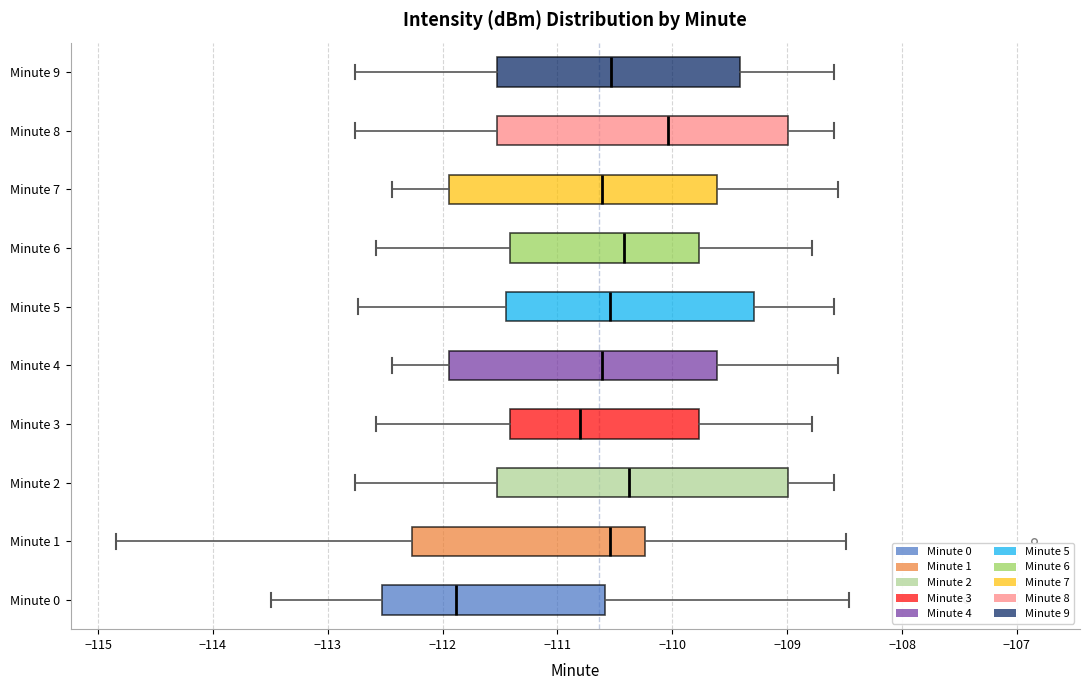

Where does the left whisker of the box for Minute 2 end on the x-axis? The values are not printed on the chart, so give them approximately, as read against the axis.

-112.8